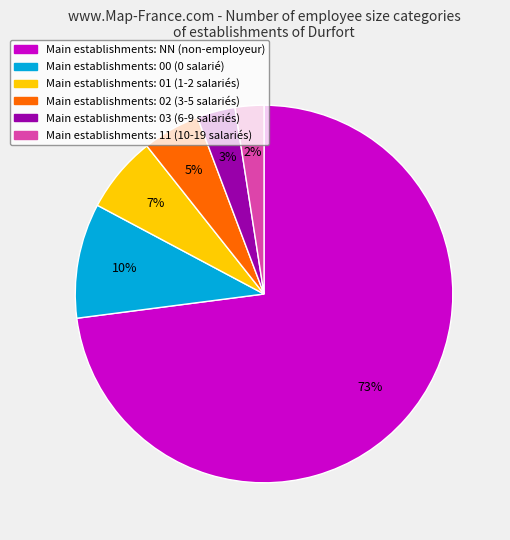

To the nearest percent, what is the average slice percentage?

17%